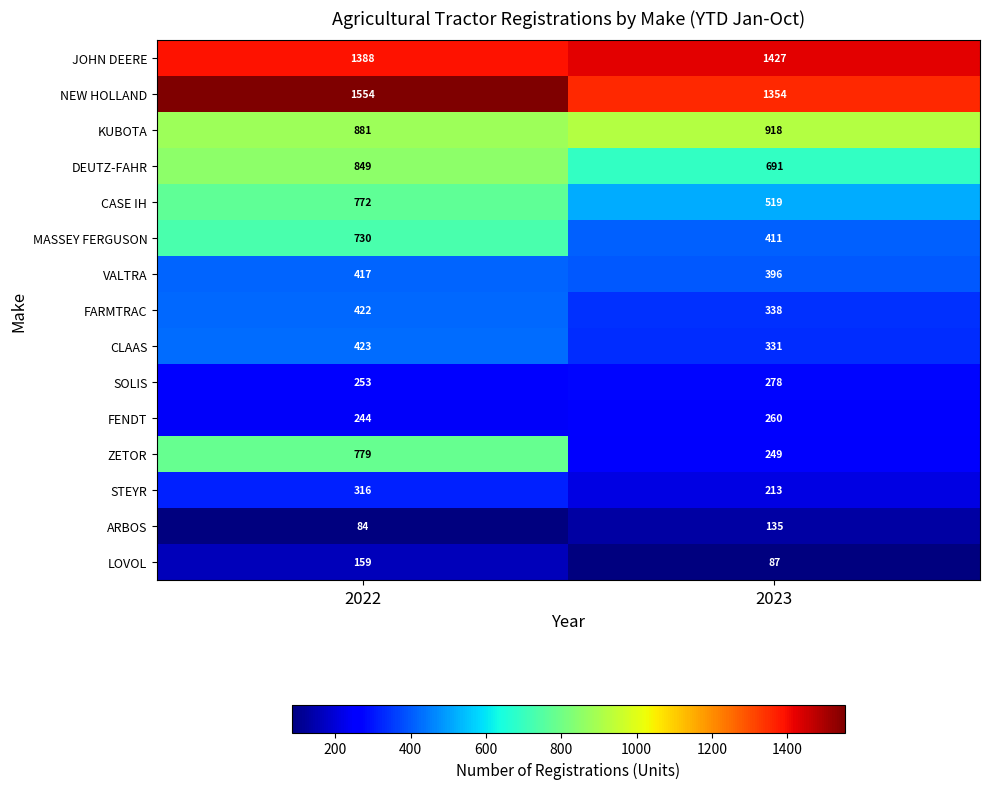

What is the difference between the maximum and minimum values in the JOHN DEERE series?

39